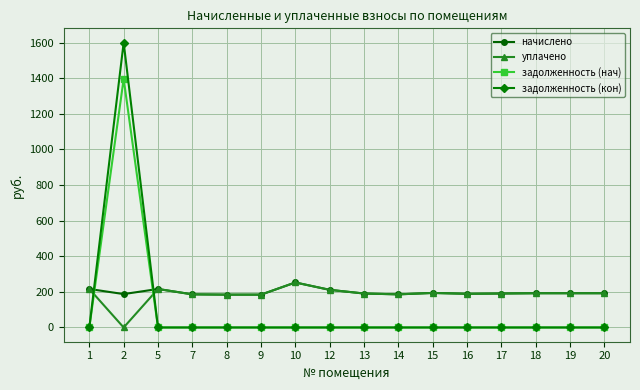

True or false: начислено and задолженность (нач) intersect in this chart.

True